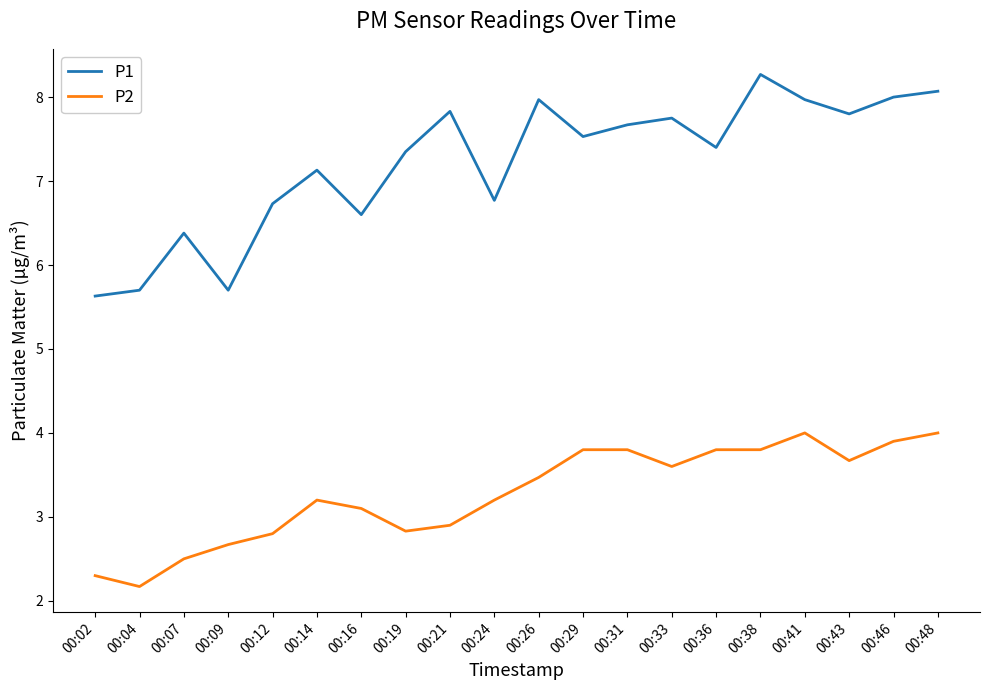

List the series in order of their overall mean, lowest first.

P2, P1